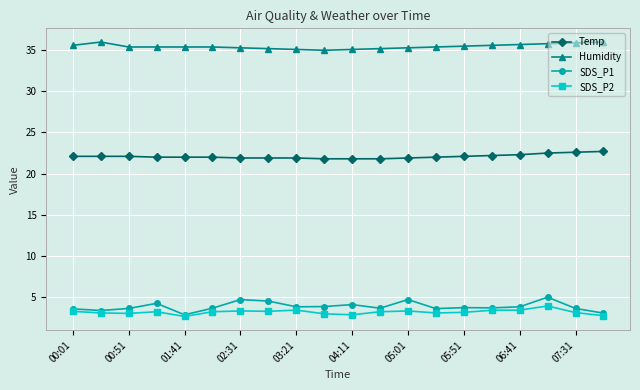

Which series has the largest total across all categories?

Humidity